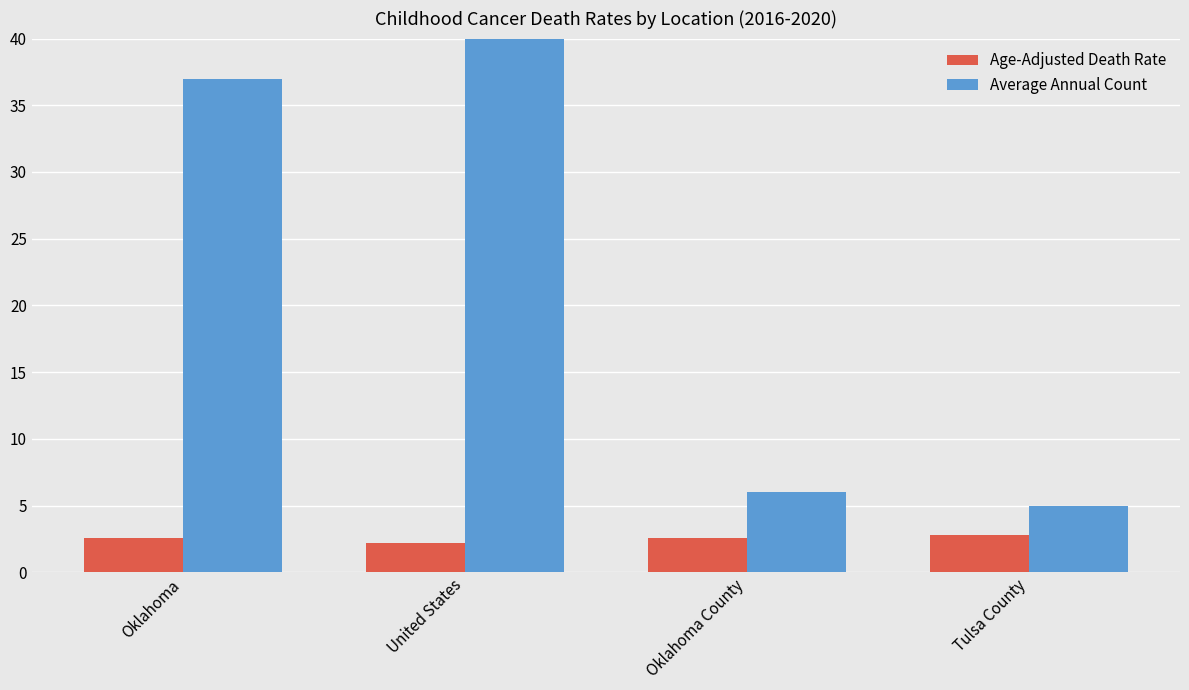

What is the total value across all series at Tulsa County?

7.8